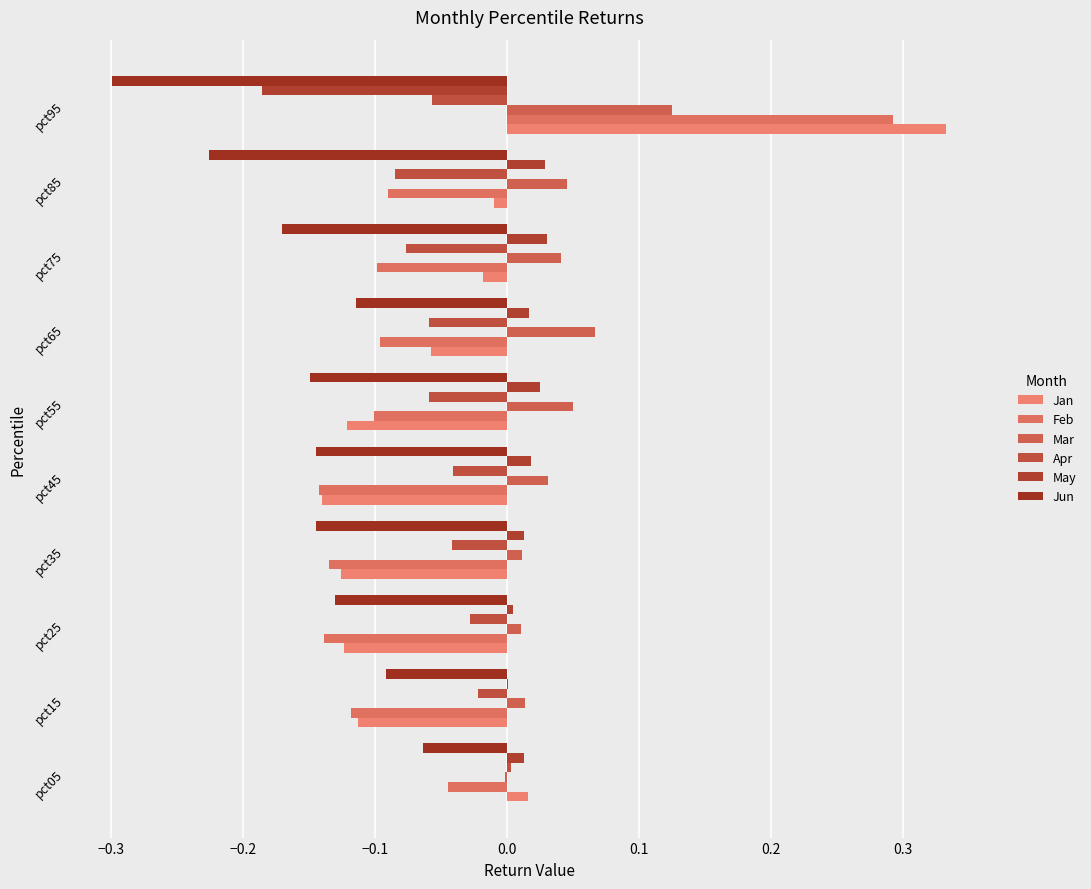

How many values in Apr are above zero?

1